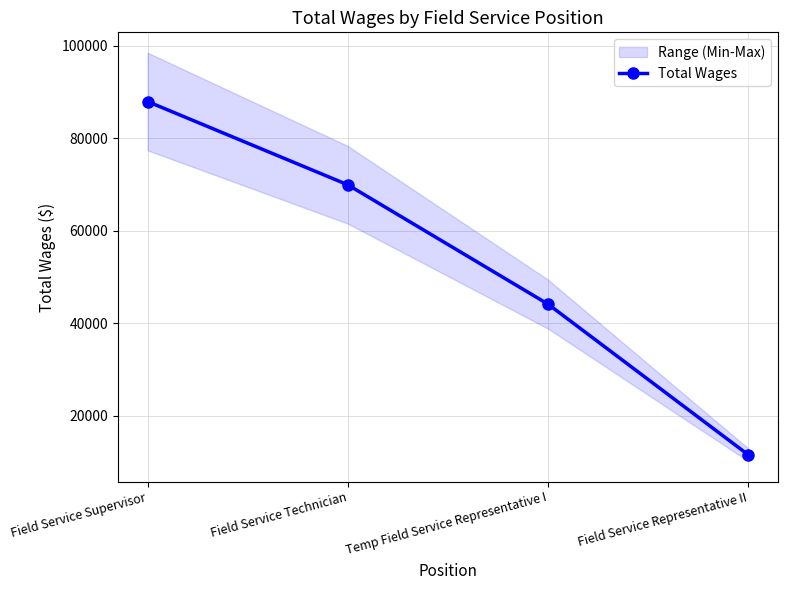

What is the sum of the values at Field Service Supervisor and Field Service Technician?

157808